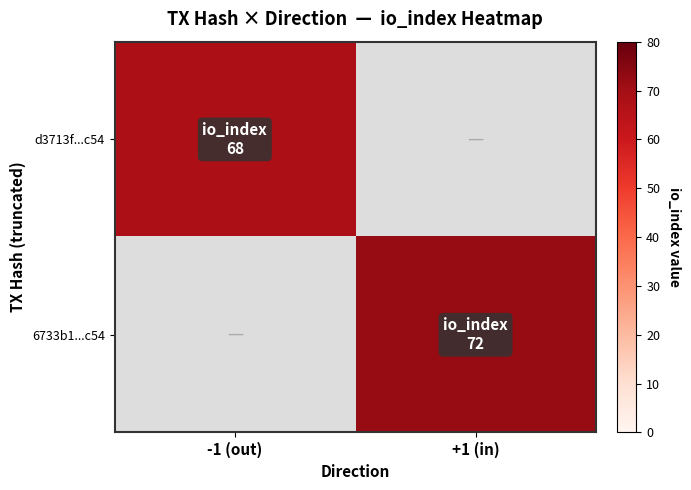

How many data points does each series have?

2